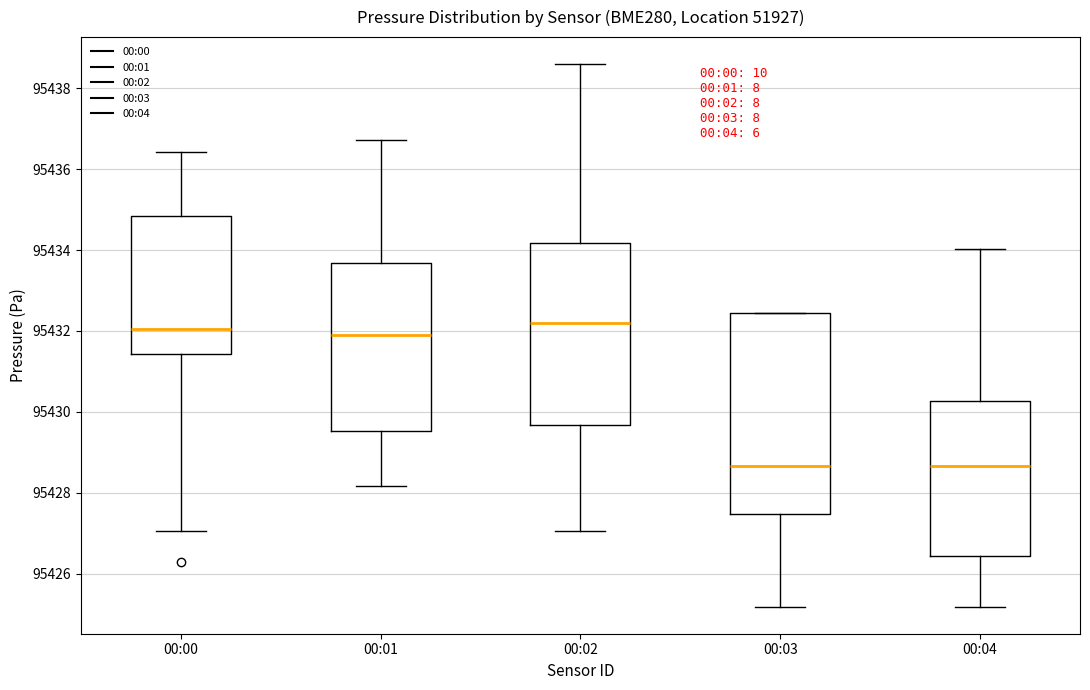

Where is the upper edge of the box for 00:02 on the y-axis? The values are not printed on the chart, so give them approximately, as read against the axis.

95434.2